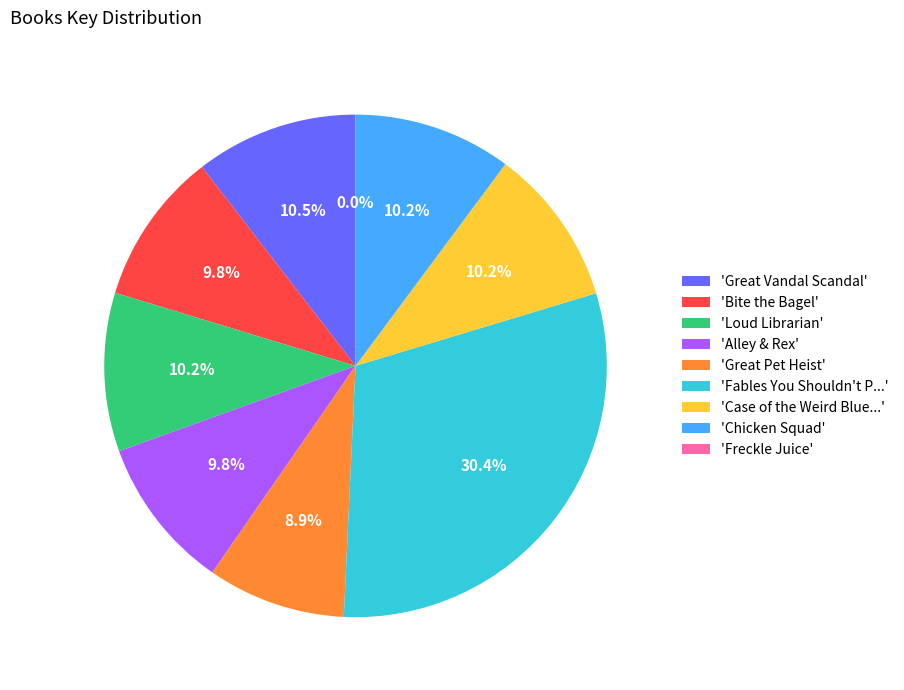

How much of the chart is everything except 'Loud Librarian'?

89.8%